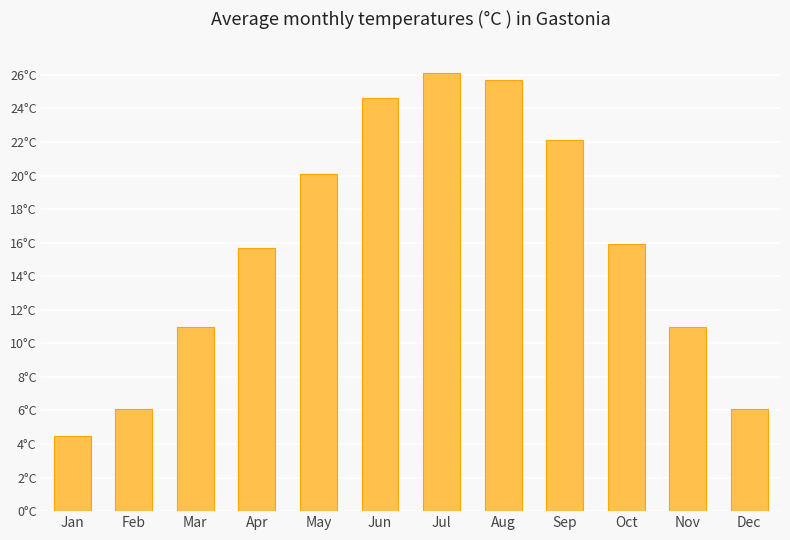

Does the chart contain any negative values?

No